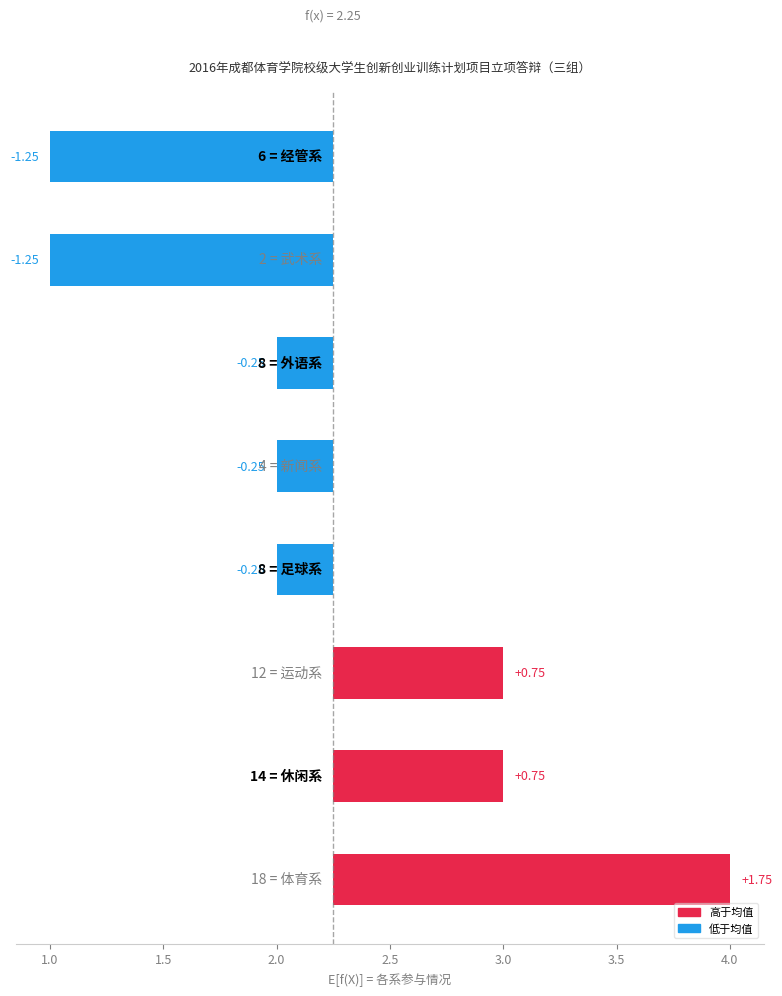

The value at 2.0 is -0.1. True or false?

False